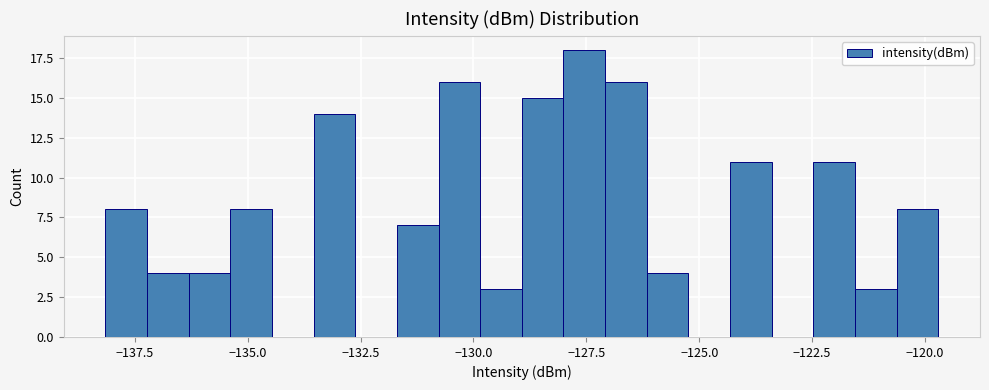

Around what value on the x-axis is the tallest bar? Give the approximate position of its centre, as read against the axis.

-127.5